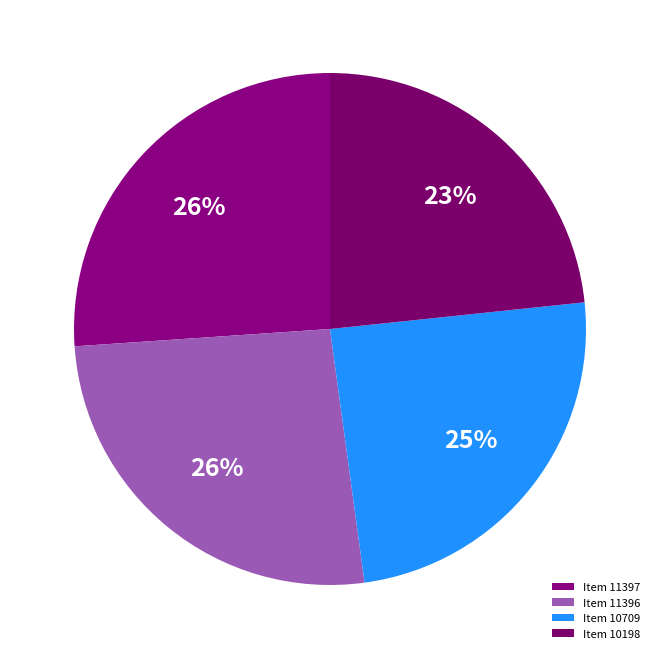

Combined, do Item 11396 and Item 11397 account for over 50%?

Yes